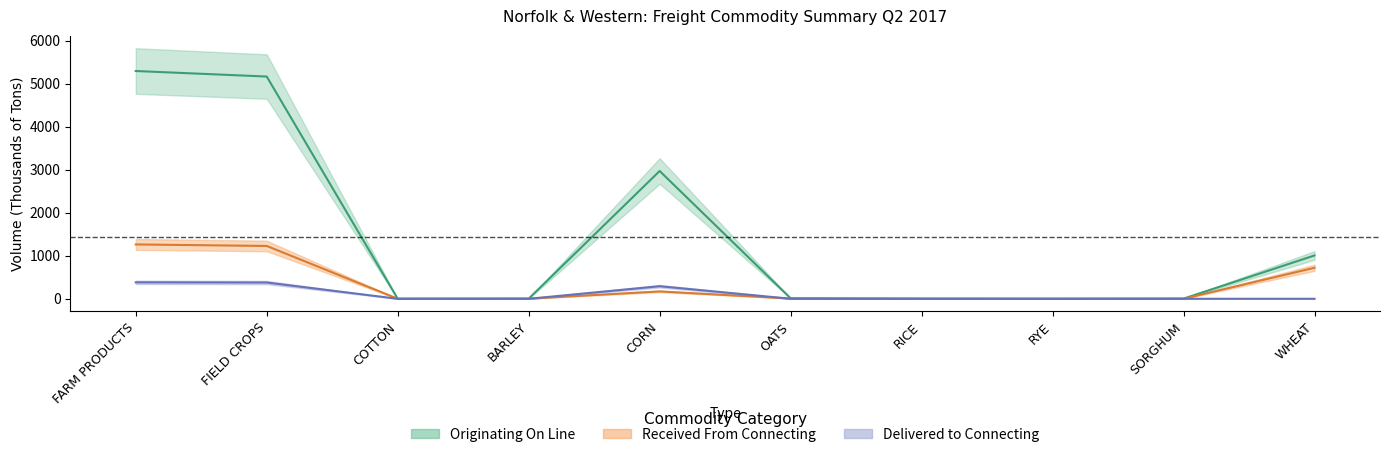

At BARLEY, list the series in order from smallest to largest.

Delivered_Cars, Originating_OnLine_Cars, Received_OnLine_Cars